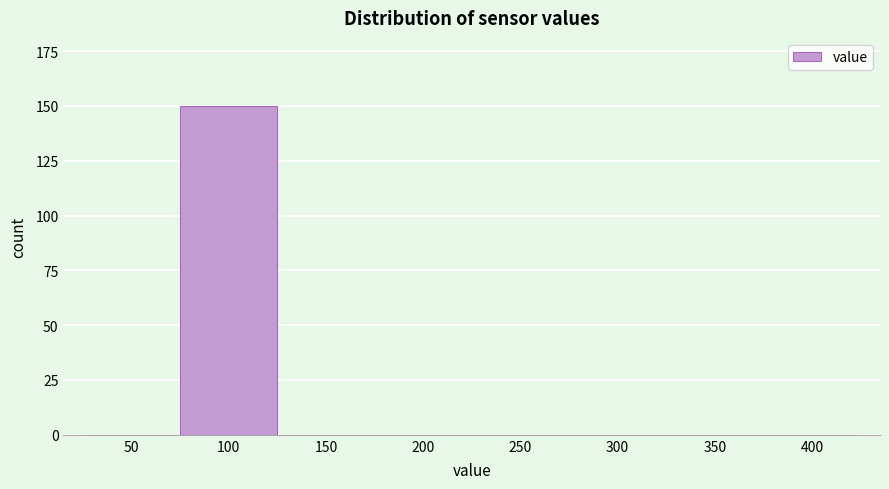

Reading left to right, transcribe all the data shown in this chart.

50=0	100=150	150=0	200=0	250=0	300=0	350=0	400=0